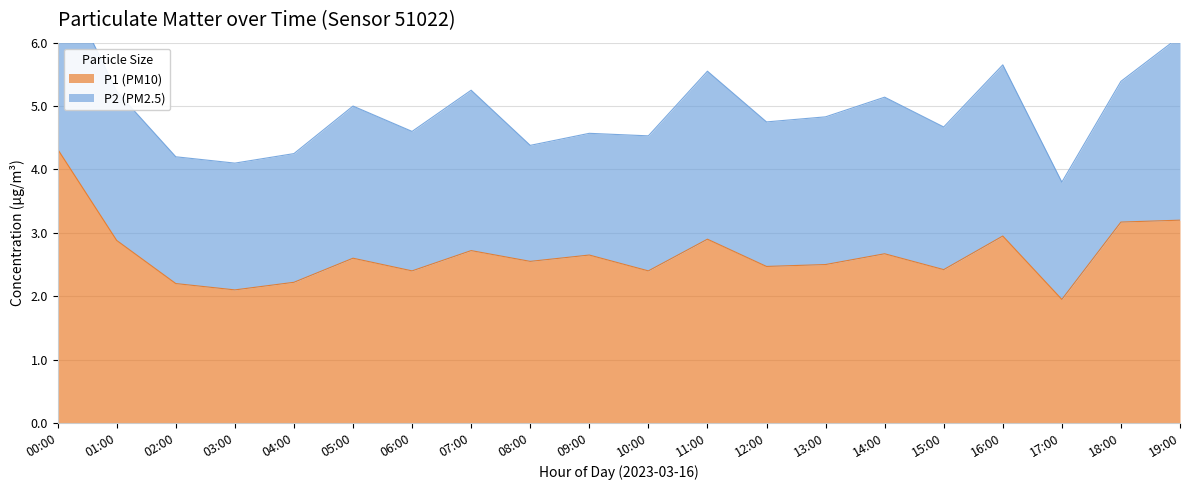

What is the maximum value shown in the chart?

4.3